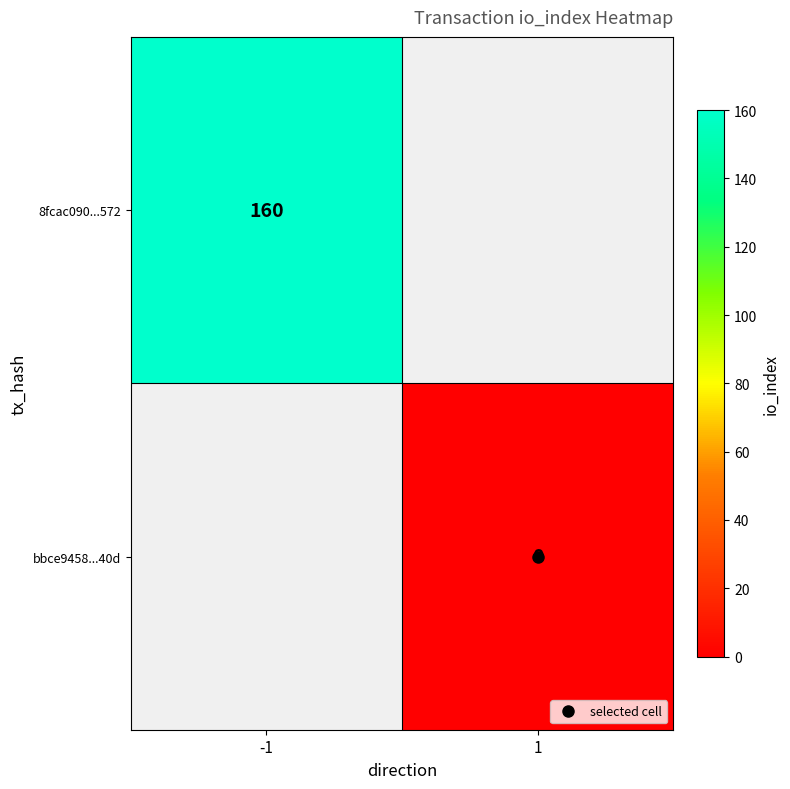

The value of 8fcac090...572 at -1 is 72.3. True or false?

False